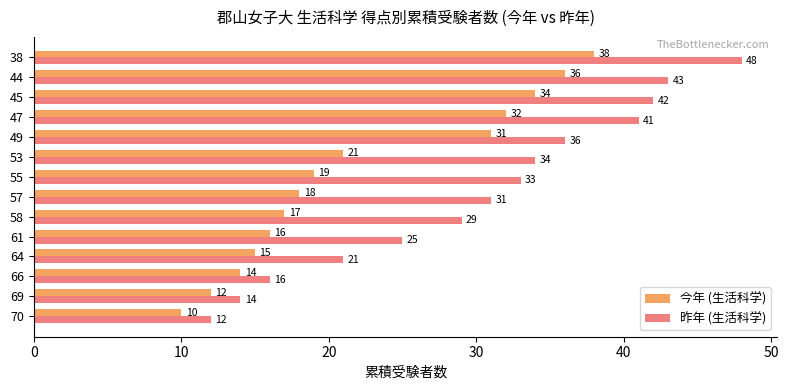

True or false: 今年 (生活科学) has a value of 38 at 38.

True